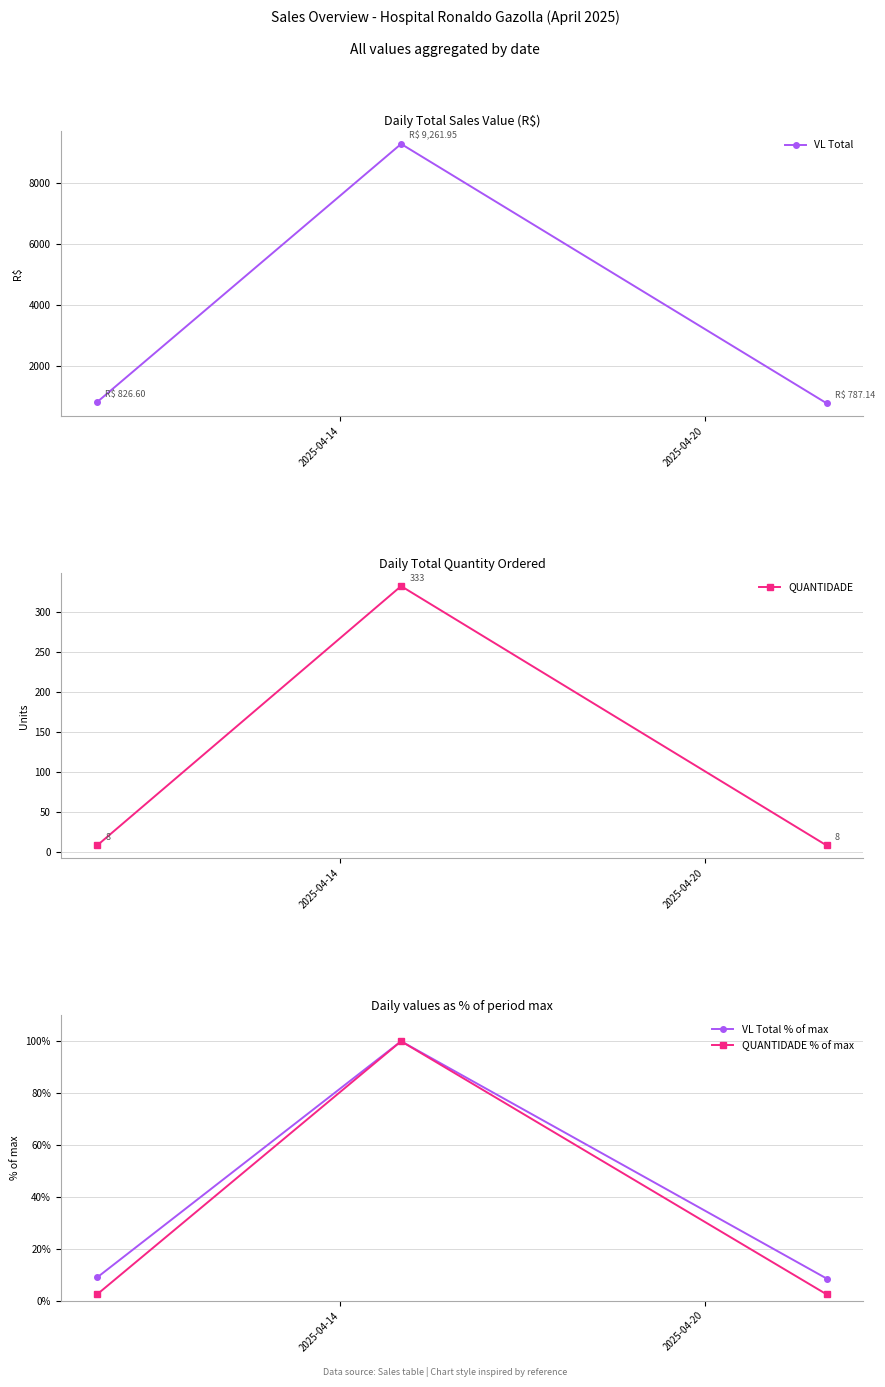

What is the value of the VL Total point at the 1st from the left?

826.6